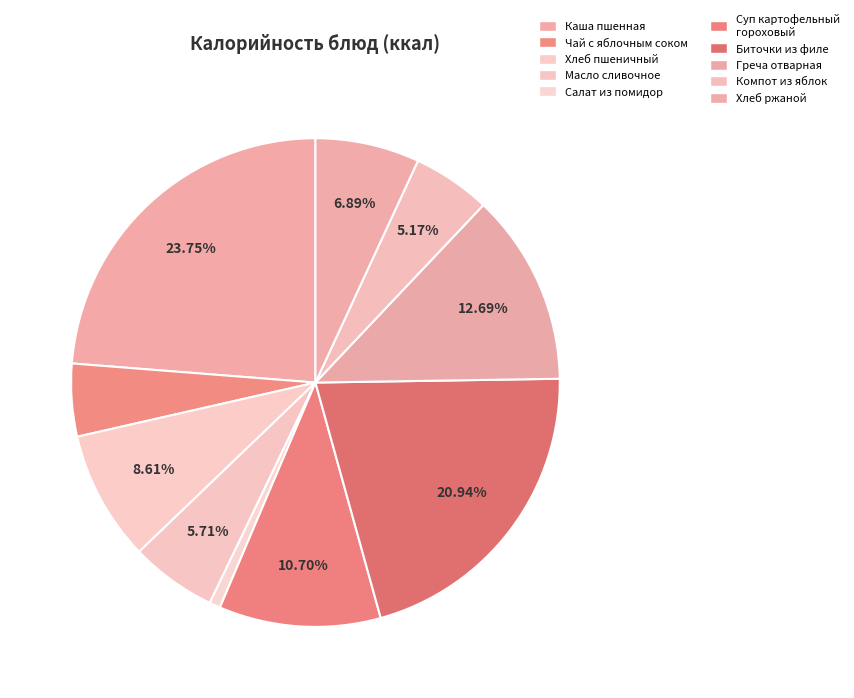

Is there any slice that represents more than half of the pie?

No